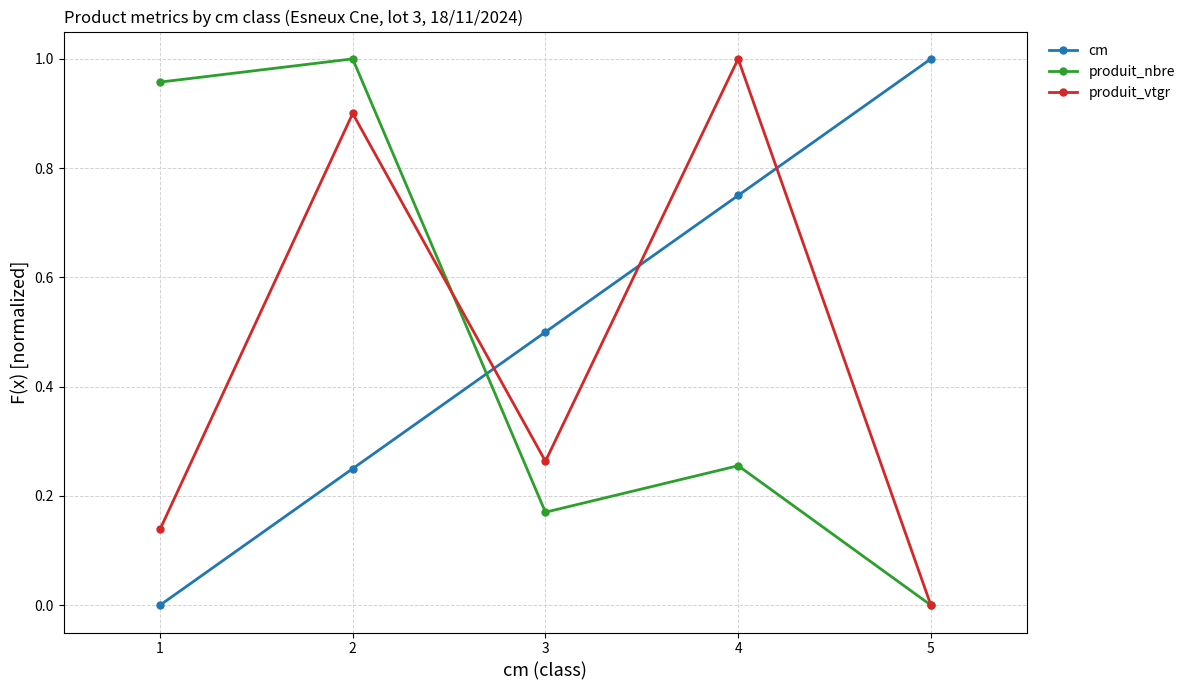

Which category has the highest value in the cm series?

5